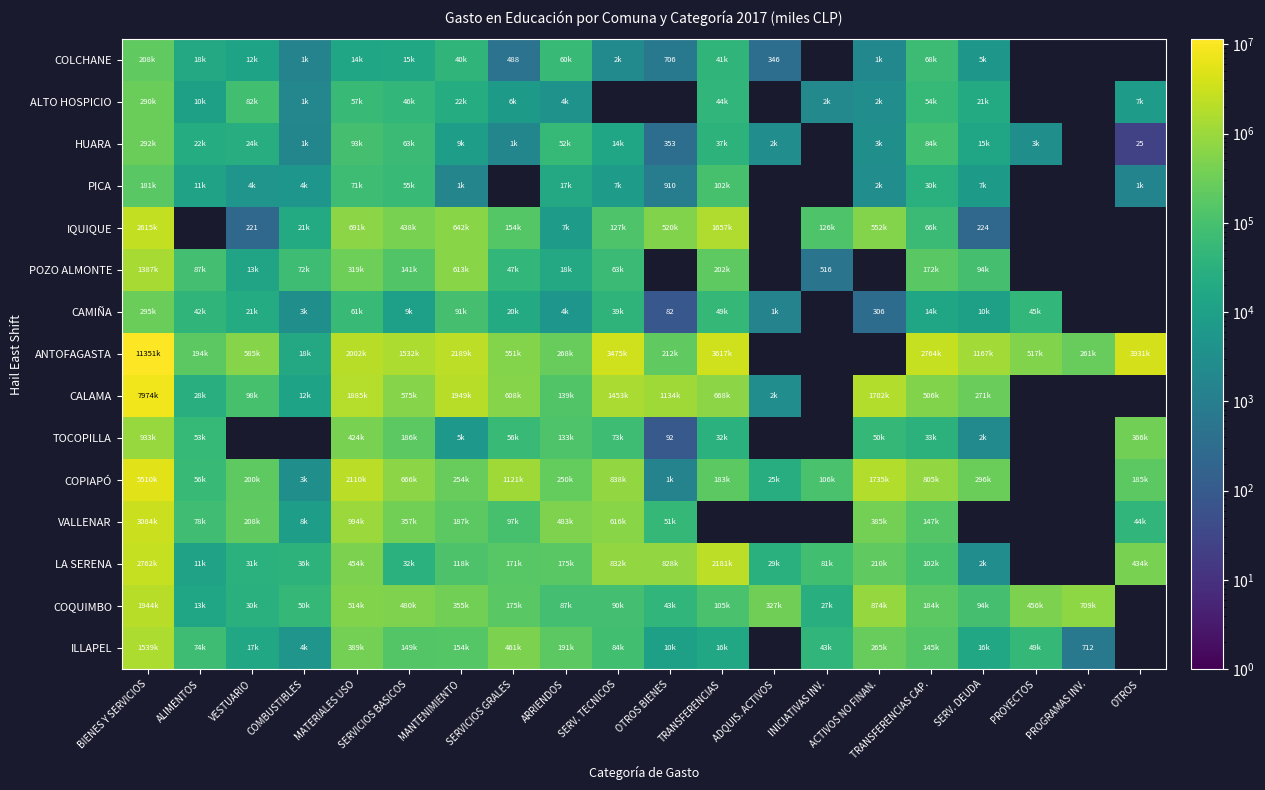

Which series changed the most between ARRIENDOS and TRANSFERENCIAS CAP.?

ANTOFAGASTA